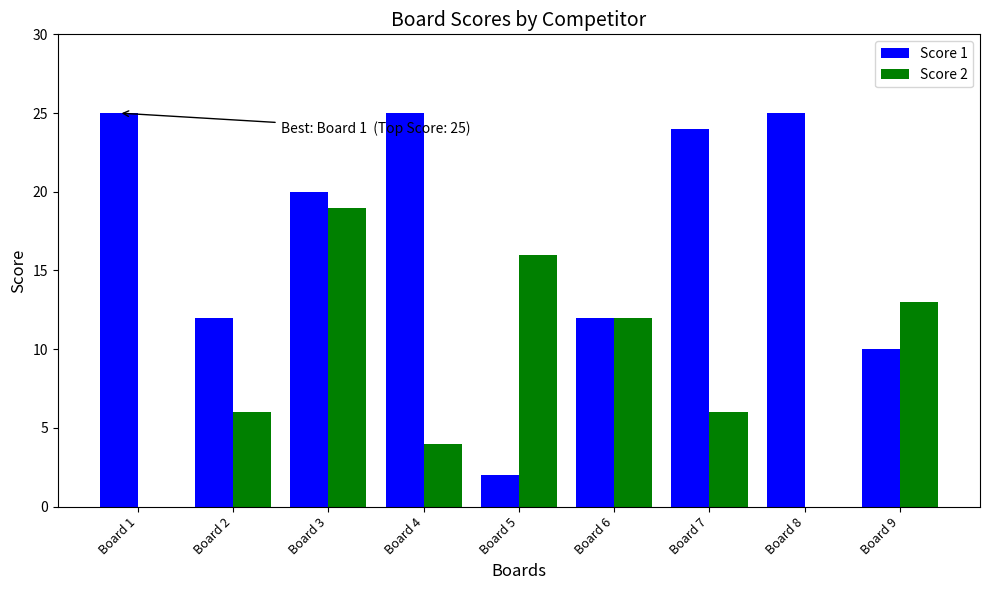

Are the bars grouped side by side (vs. stacked)?

Yes